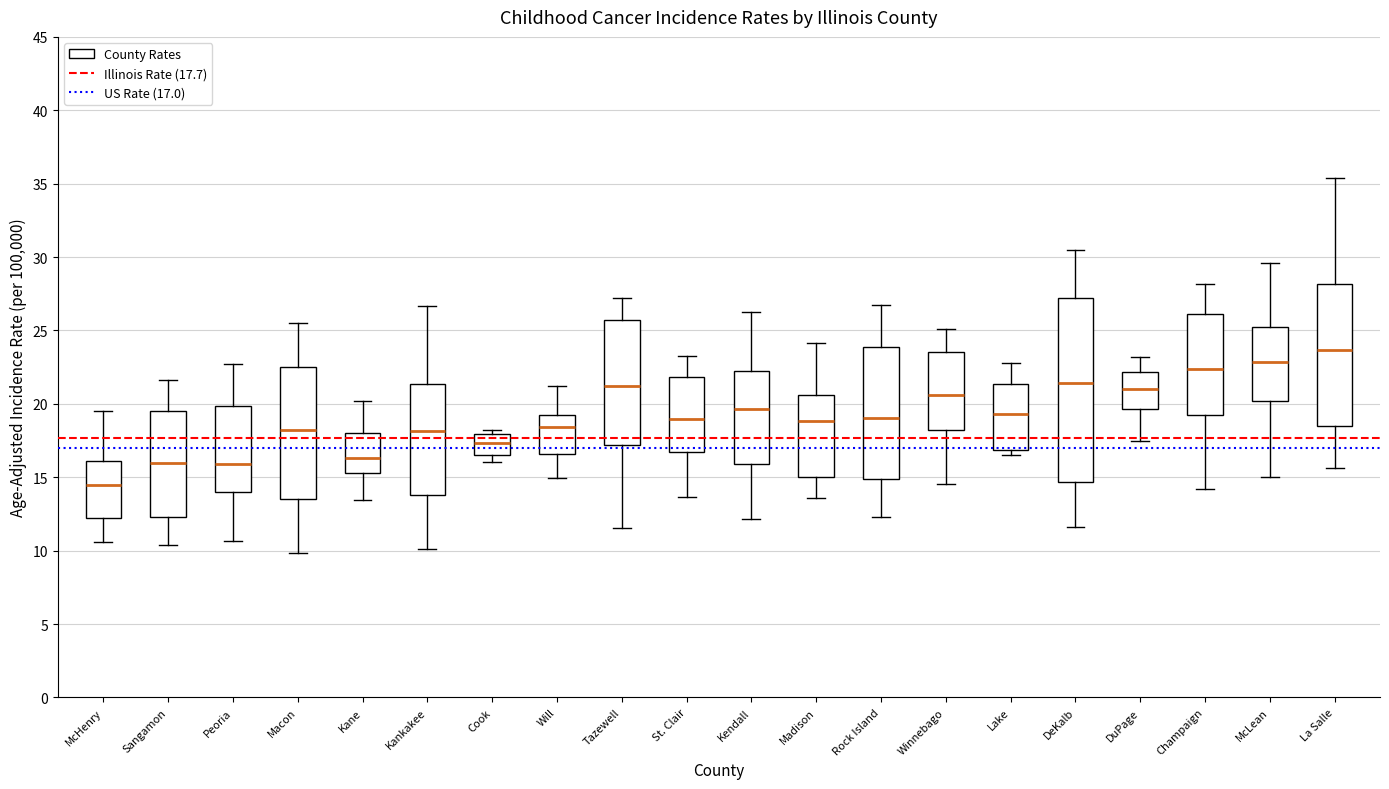

Reading left to right, transcribe this box plot: for each box, give where its median line is, the range the box spans, and where its two whiskers end, as read against the y-axis. The values are not printed on the chart, so give them approximately, as read against the axis.

McHenry: median 14.5, box 12.0 to 16.0, whiskers 10.5 to 19.5
Sangamon: median 16.0, box 12.5 to 19.5, whiskers 10.5 to 21.5
Peoria: median 16.0, box 14.0 to 20.0, whiskers 10.5 to 22.5
Macon: median 18.0, box 13.5 to 22.5, whiskers 10.0 to 25.5
Kane: median 16.5, box 15.5 to 18.0, whiskers 13.5 to 20.0
Kankakee: median 18.0, box 14.0 to 21.5, whiskers 10.0 to 26.5
Cook: median 17.5, box 16.5 to 18.0, whiskers 16.0 to 18.0 (just above the box's upper edge)
Will: median 18.5, box 16.5 to 19.5, whiskers 15.0 to 21.0
Tazewell: median 21.0, box 17.0 to 25.5, whiskers 11.5 to 27.0
St. Clair: median 19.0, box 16.5 to 22.0, whiskers 13.5 to 23.5
Kendall: median 19.5, box 16.0 to 22.0, whiskers 12.0 to 26.0
Madison: median 19.0, box 15.0 to 20.5, whiskers 13.5 to 24.0
Rock Island: median 19.0, box 15.0 to 24.0, whiskers 12.5 to 26.5
Winnebago: median 20.5, box 18.0 to 23.5, whiskers 14.5 to 25.0
Lake: median 19.5, box 17.0 to 21.5, whiskers 16.5 to 23.0
DeKalb: median 21.5, box 14.5 to 27.0, whiskers 11.5 to 30.5
DuPage: median 21.0, box 19.5 to 22.0, whiskers 17.5 to 23.0
Champaign: median 22.5, box 19.5 to 26.0, whiskers 14.0 to 28.0
McLean: median 23.0, box 20.0 to 25.0, whiskers 15.0 to 29.5
La Salle: median 23.5, box 18.5 to 28.0, whiskers 15.5 to 35.5